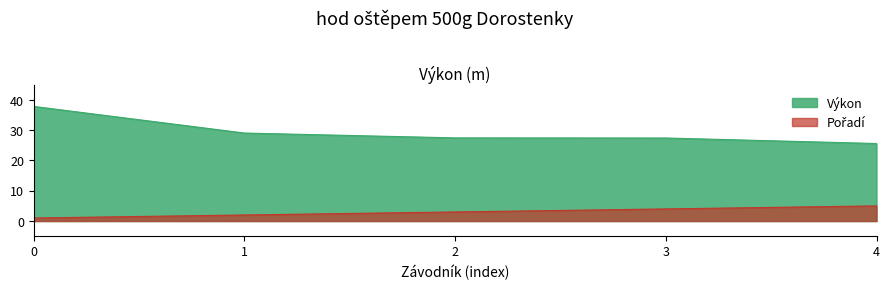

How many lines are shown in the chart?

2